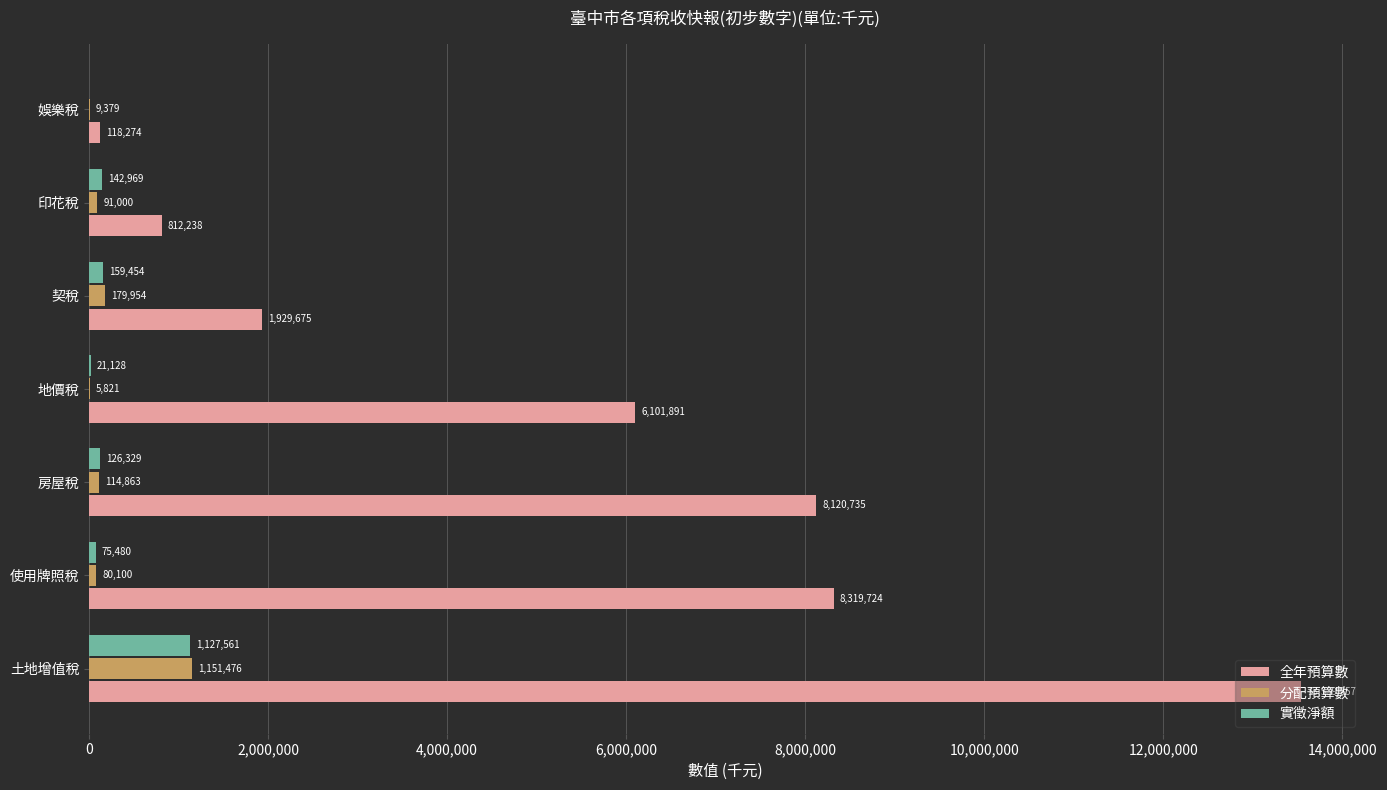

What is the sum of all 分配預算數 values?

1632593